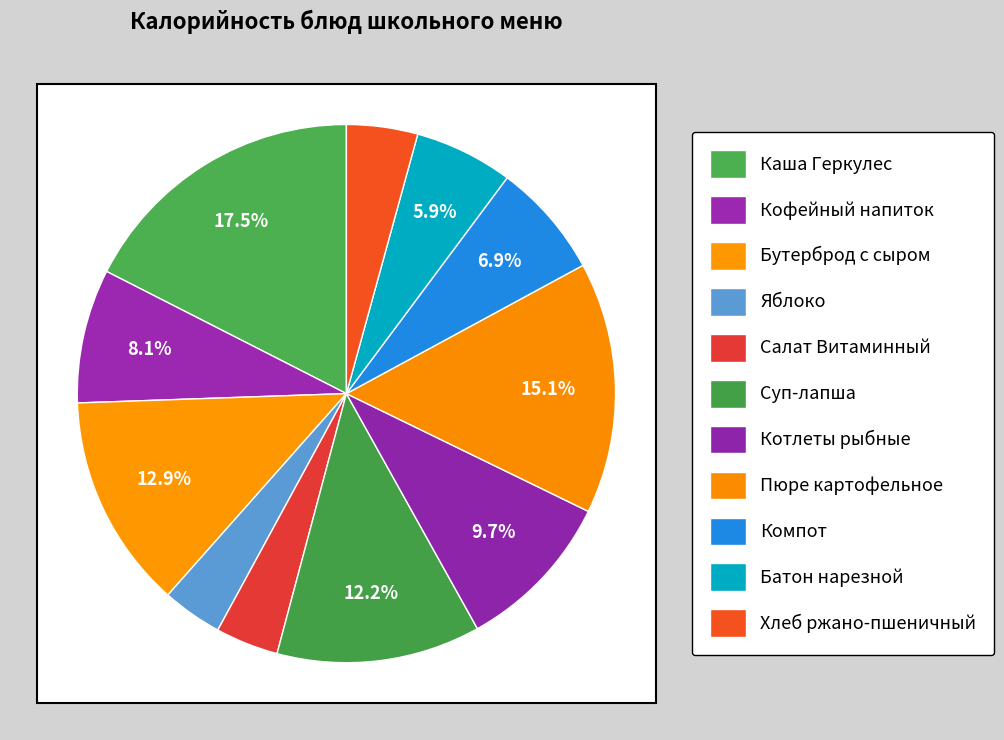

Combined, do Бутерброд с сыром and Яблоко account for over 50%?

No